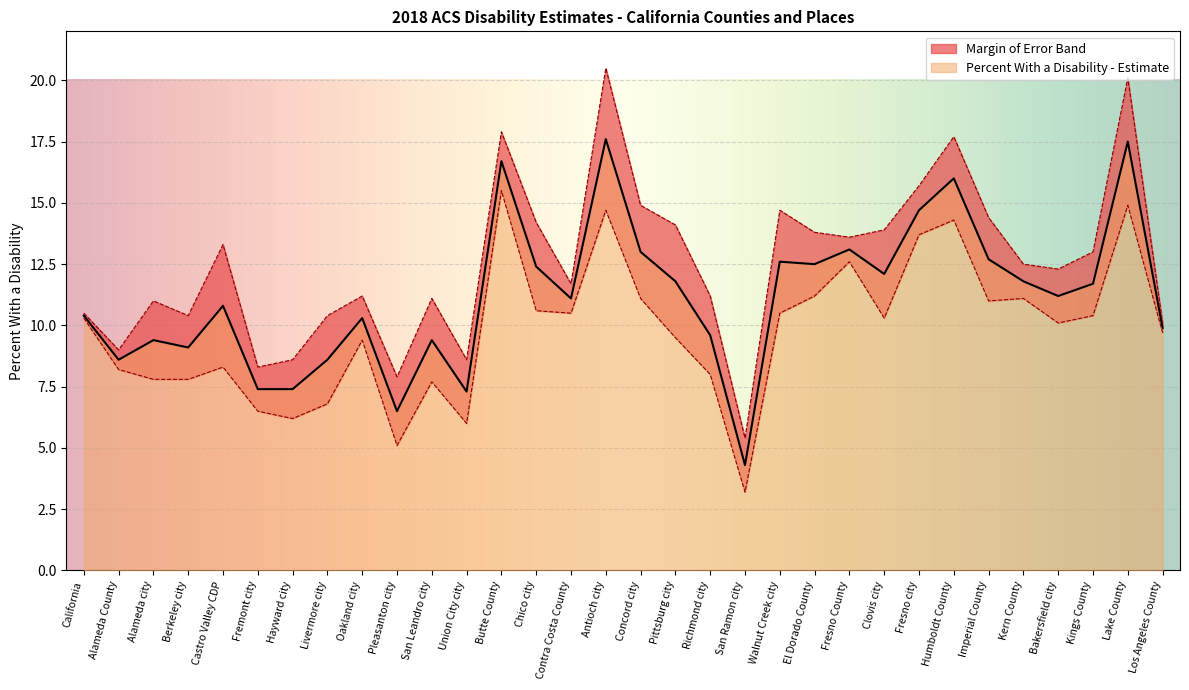

What is the difference between the values at Alameda city and Imperial County?

3.3